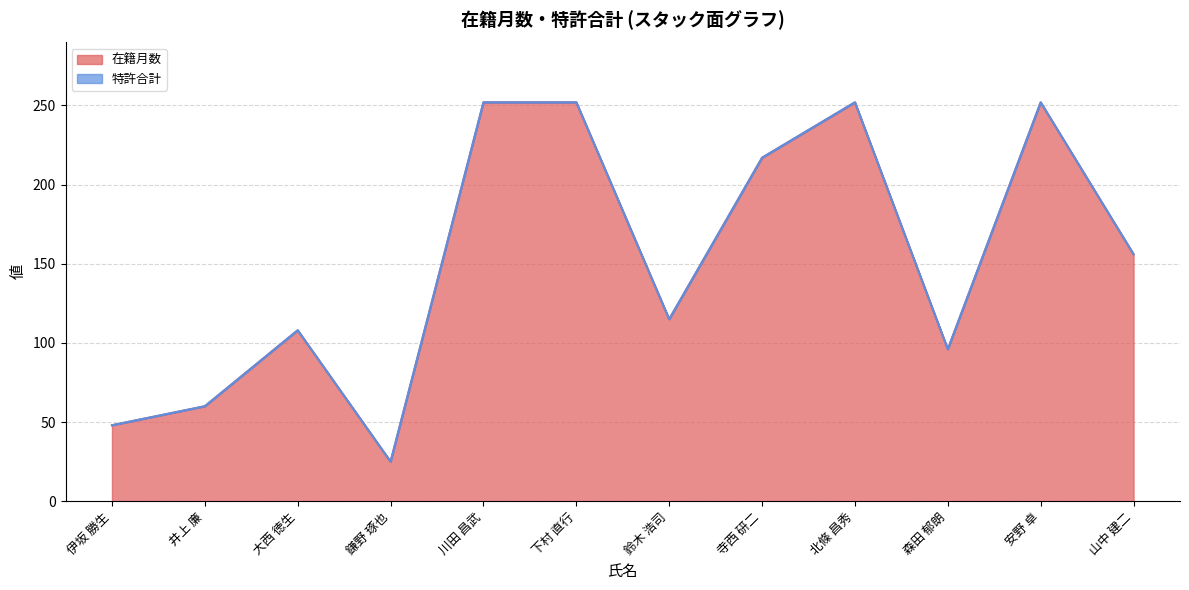

List the labels in order of value, smallest first.

鎌野 琢也, 伊坂 勝生, 井上 廉, 森田 郁朗, 大西 徳生, 鈴木 浩司, 山中 建二, 寺西 研二, 川田 昌武, 下村 直行, 北條 昌秀, 安野 卓